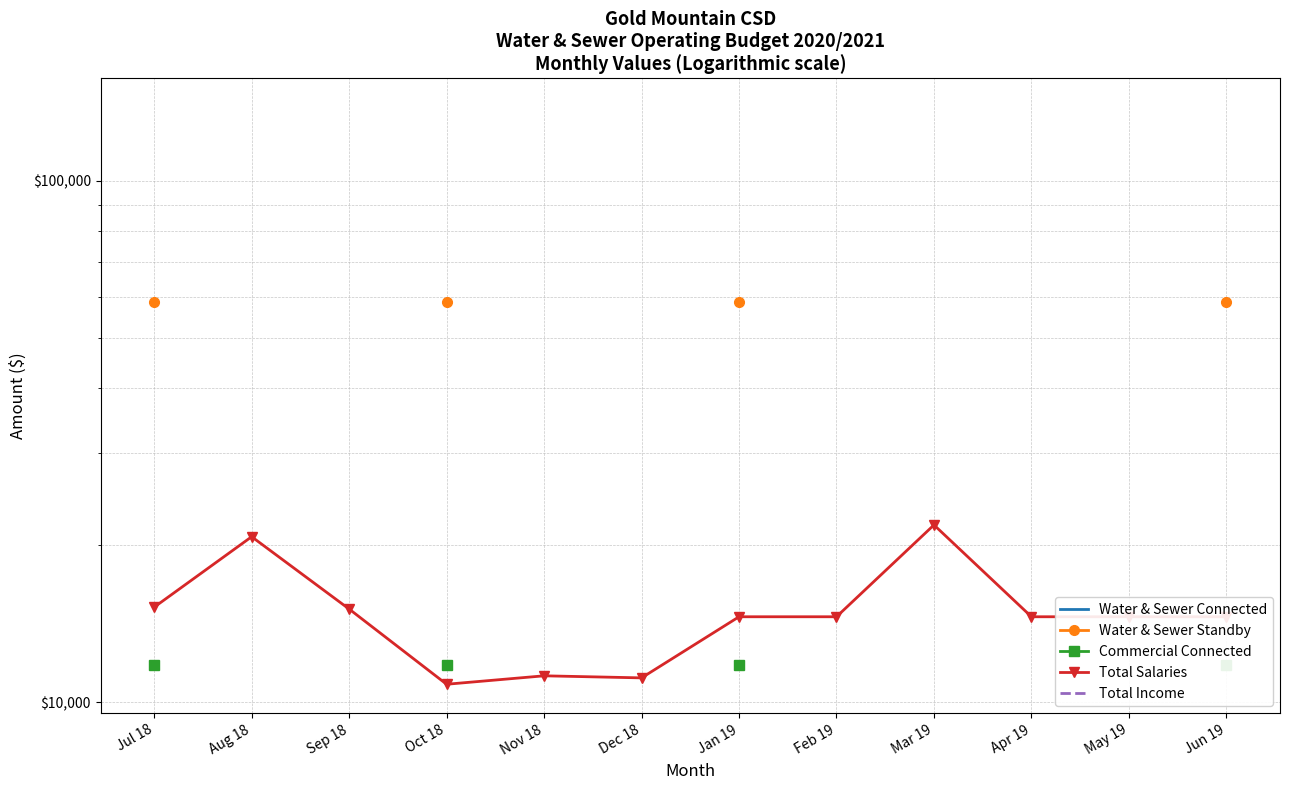

How many positive values does the Total Income series have?

4